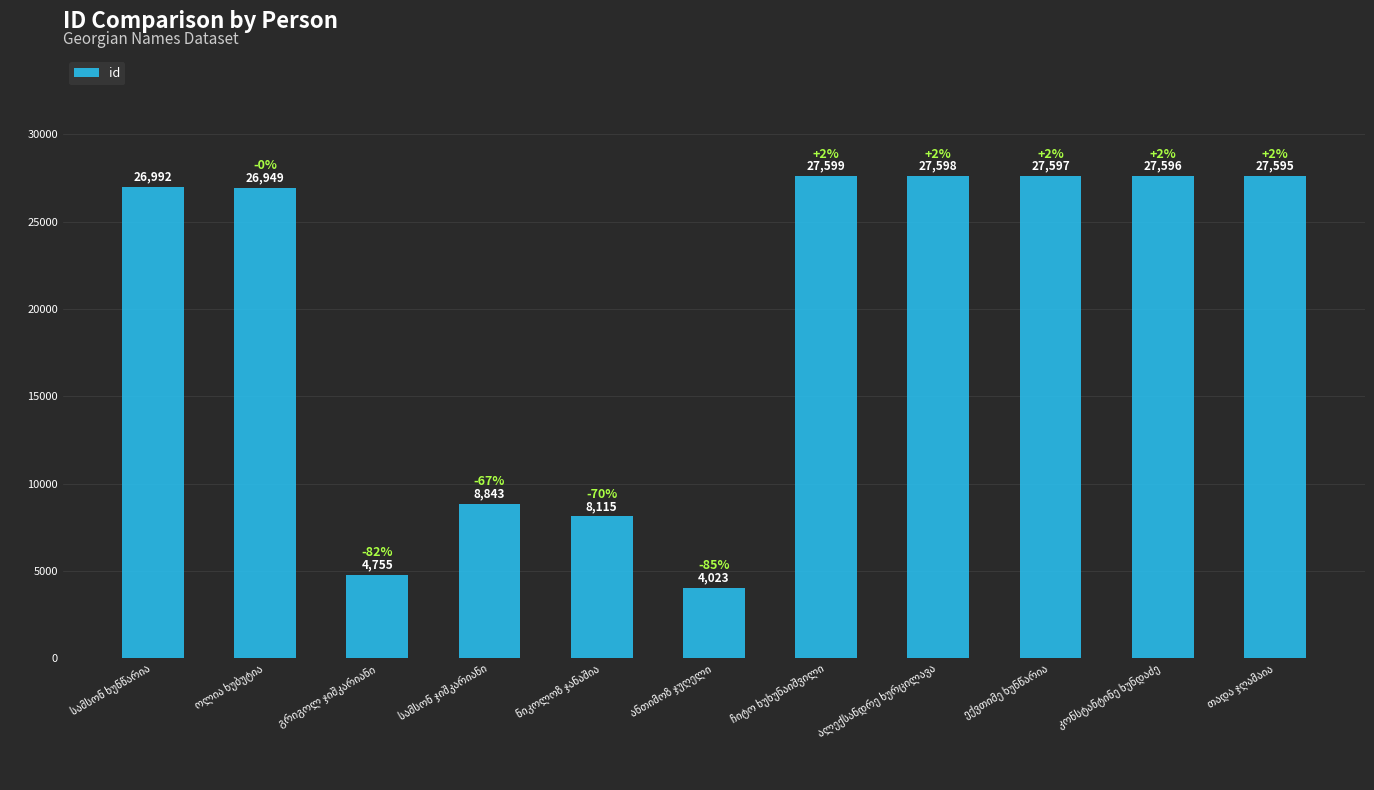

Count the number of data series in this chart.

1